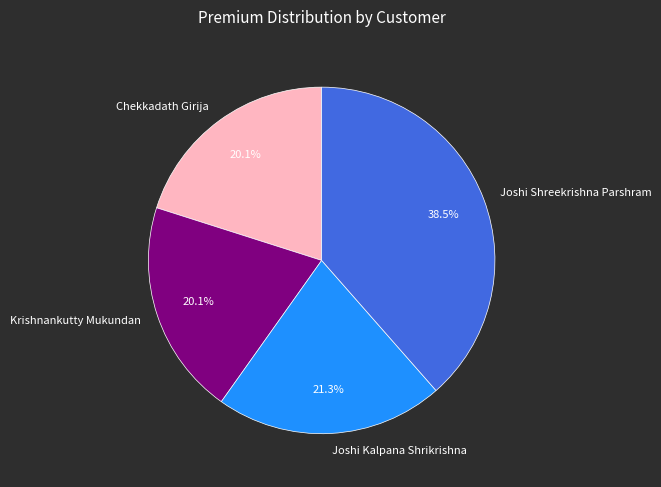

Which slice is the largest?

Joshi Shreekrishna Parshram